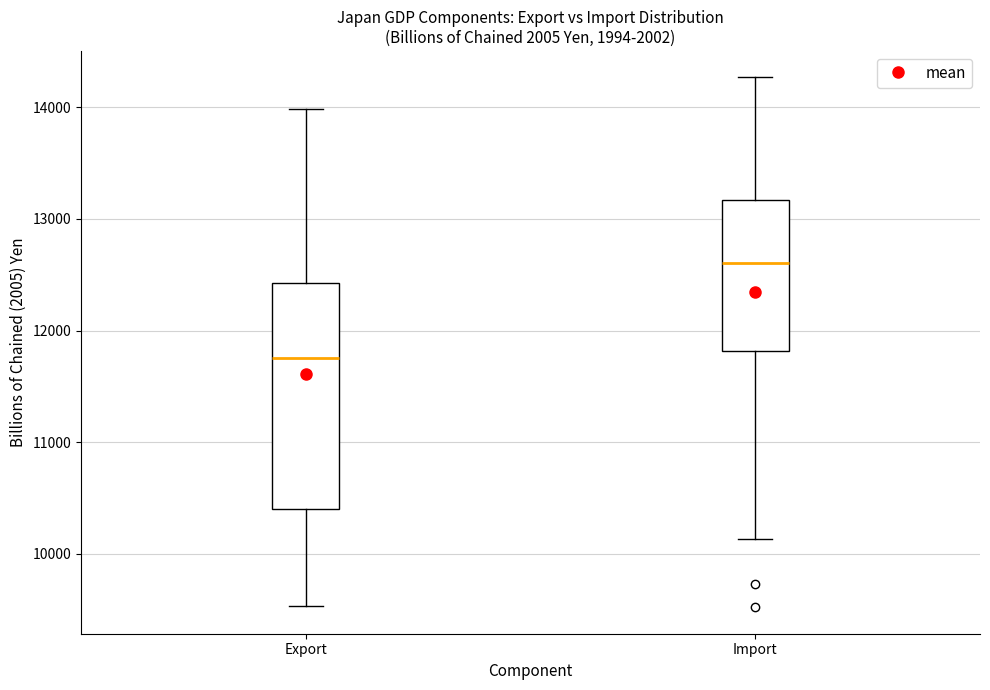

Where is the upper edge of the box for Export on the y-axis? The values are not printed on the chart, so give them approximately, as read against the axis.

12400